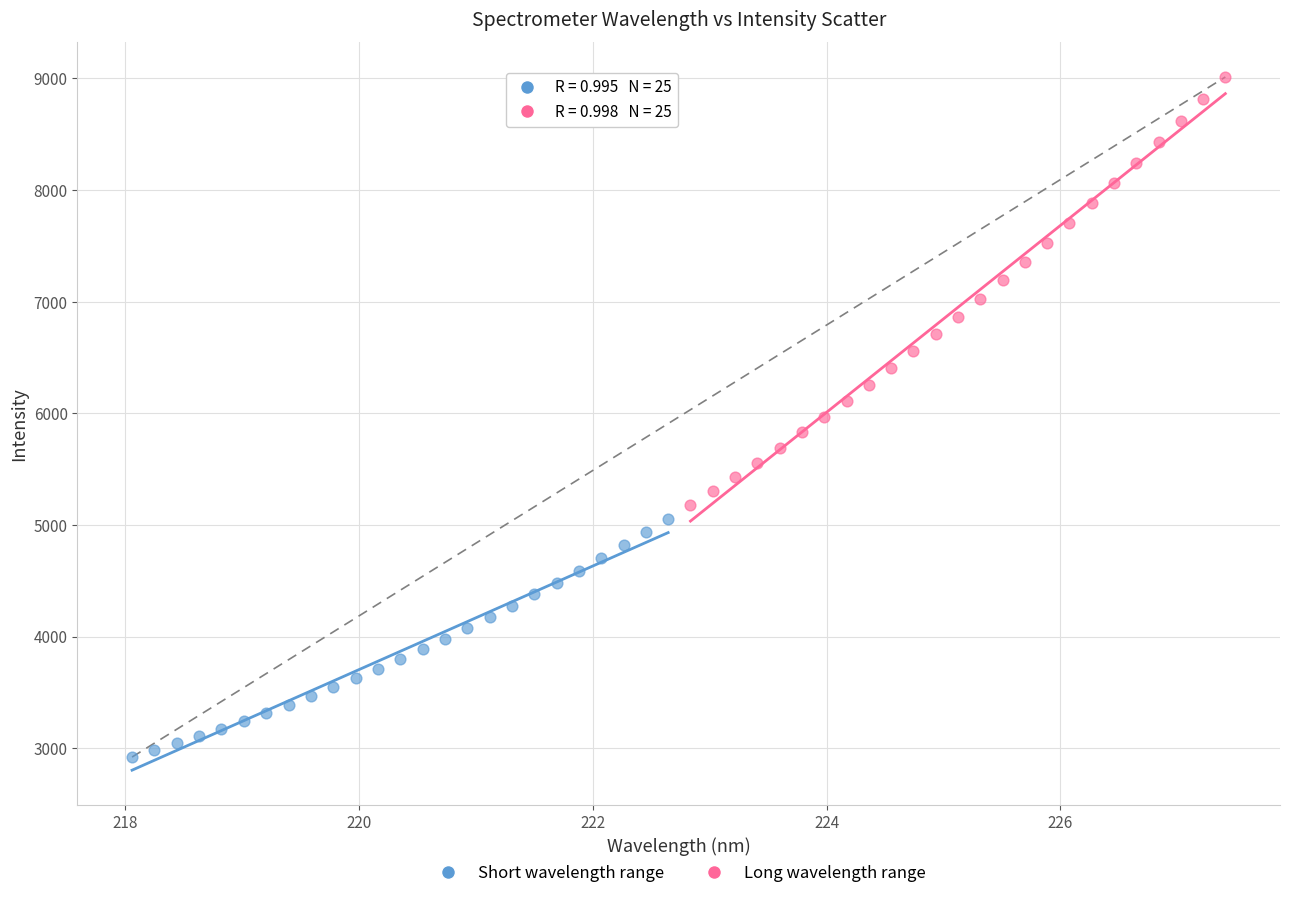

What are all the series names shown in the legend?

Short wavelength range, Long wavelength range